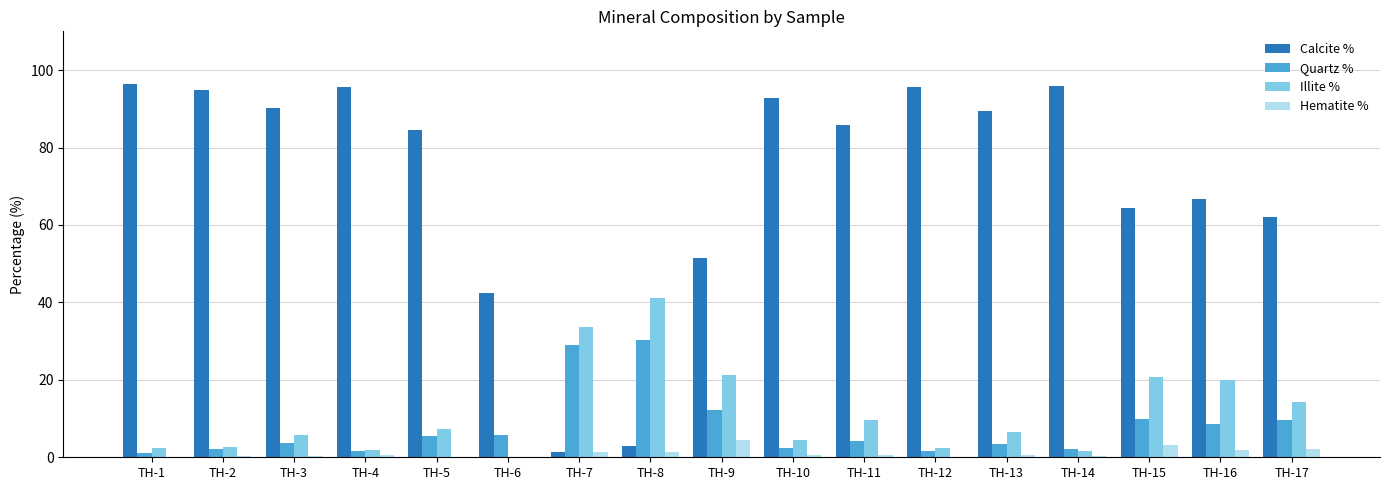

Is it true that Calcite % equals 95.8 at TH-4?

True